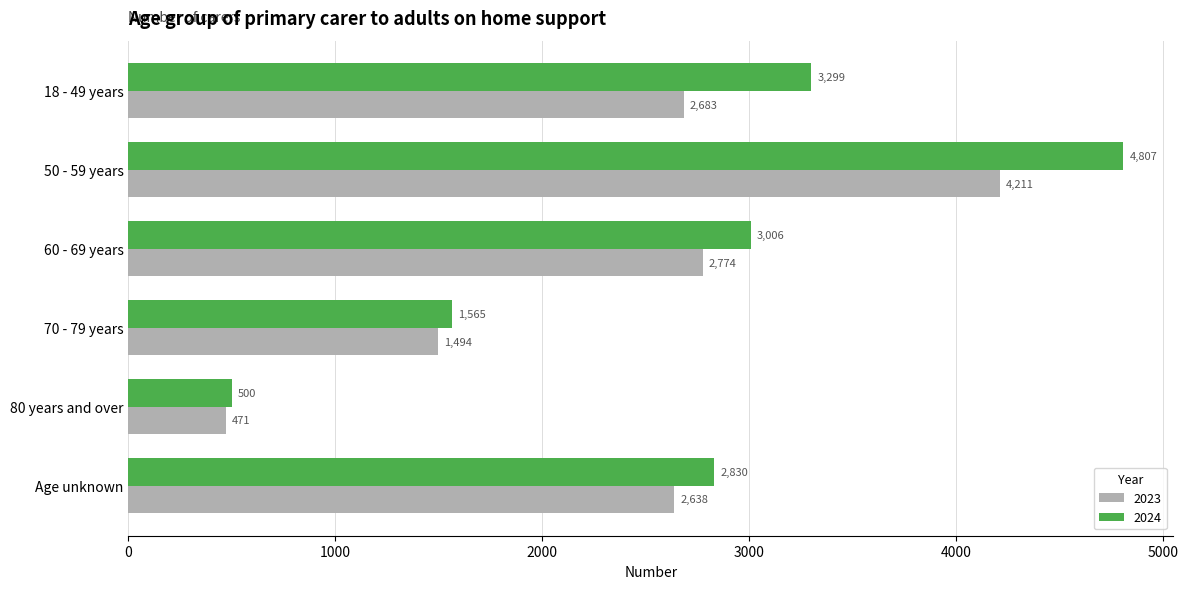

At Age unknown, list the series in order from largest to smallest.

2024, 2023